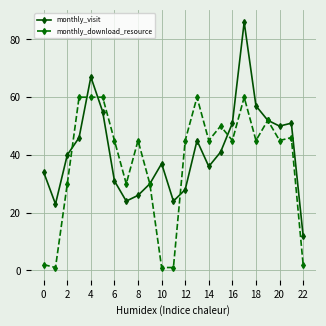

True or false: monthly_visit has more than 1 interior local peaks.

True